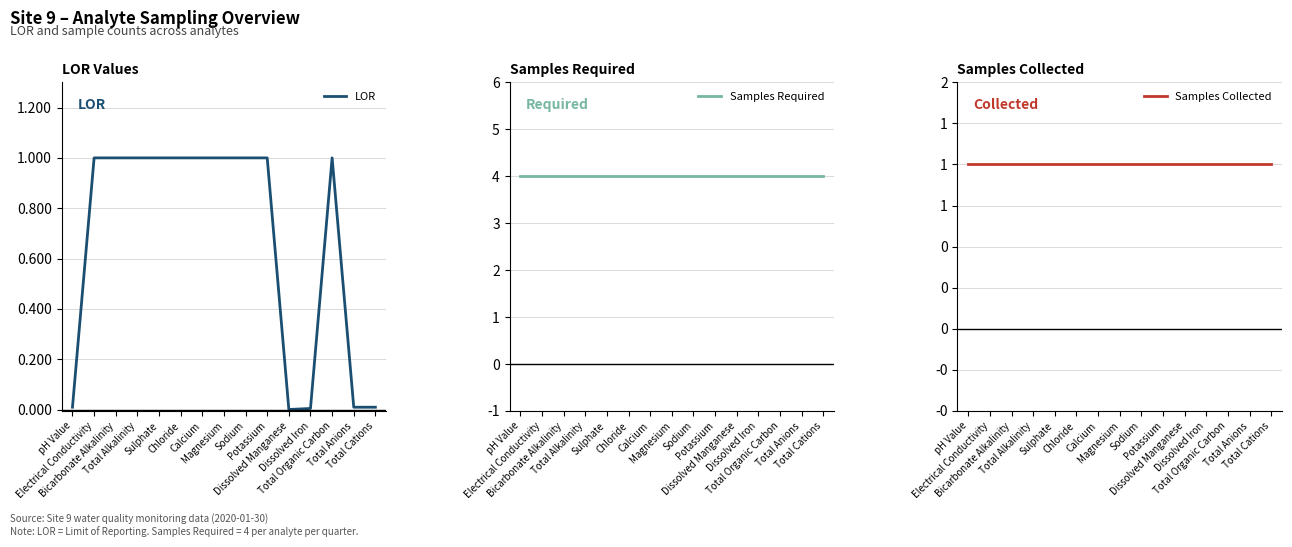

Rank the series by their maximum value, from highest to lowest.

Samples Required, LOR, Samples Collected